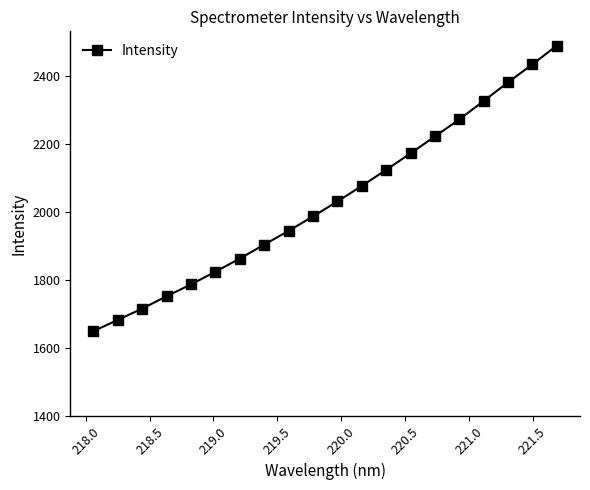

What is the greatest value displayed?

2489.3